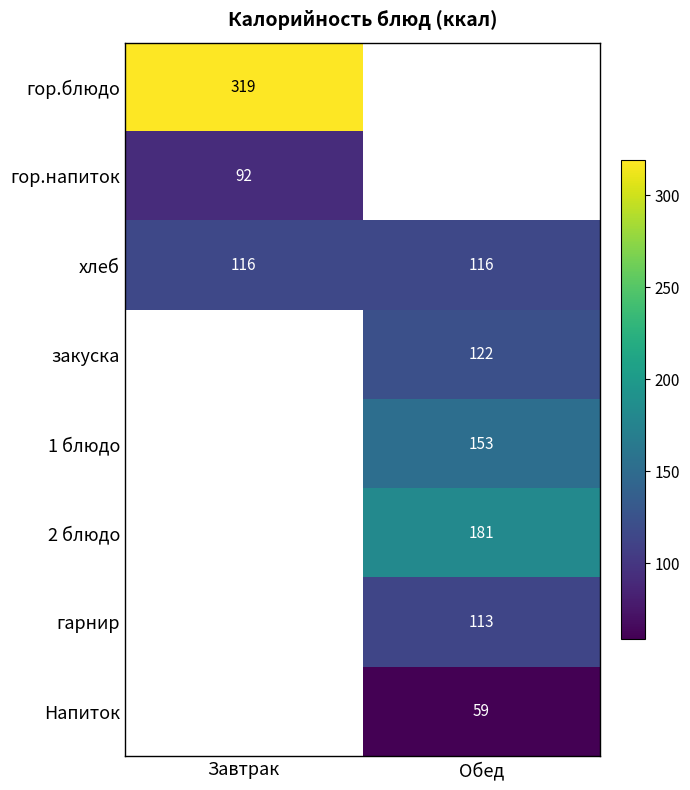

Count the number of data series in this chart.

8